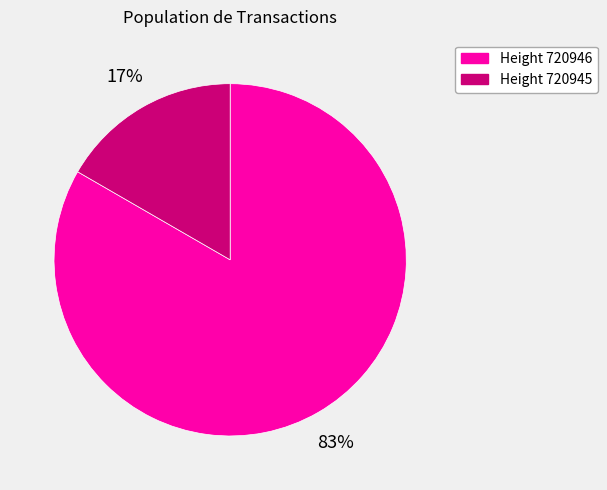

Is there any slice that represents more than half of the pie?

Yes